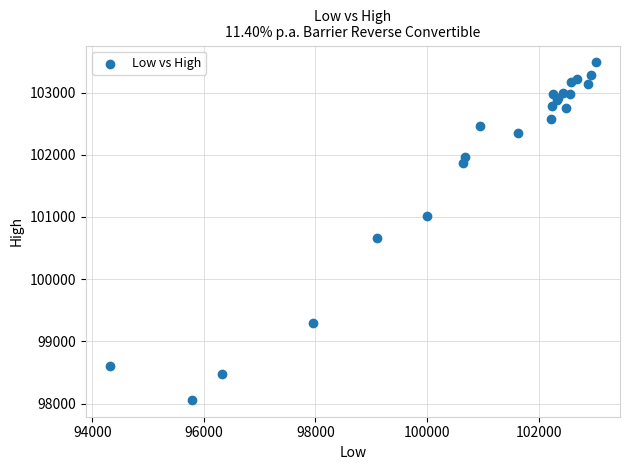

What Y value in the scatter plot is closest to 100772?

100655